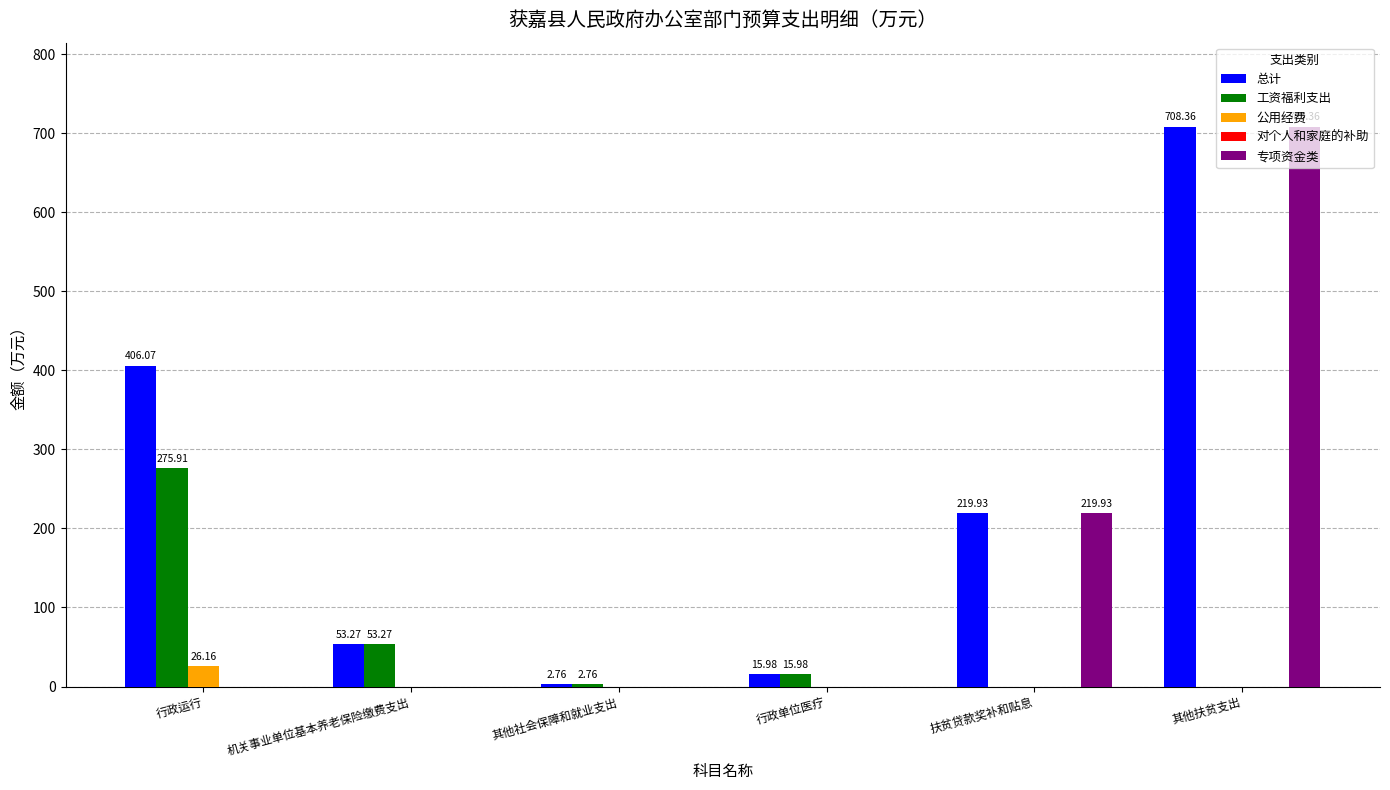

At which category is the sum across all series the highest?

其他扶贫支出